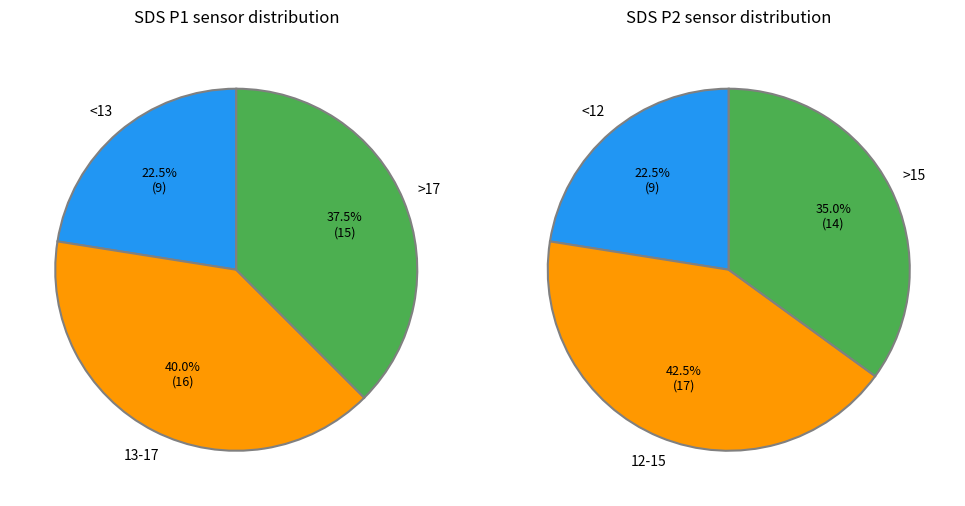

Count the number of slices in the pie.

3